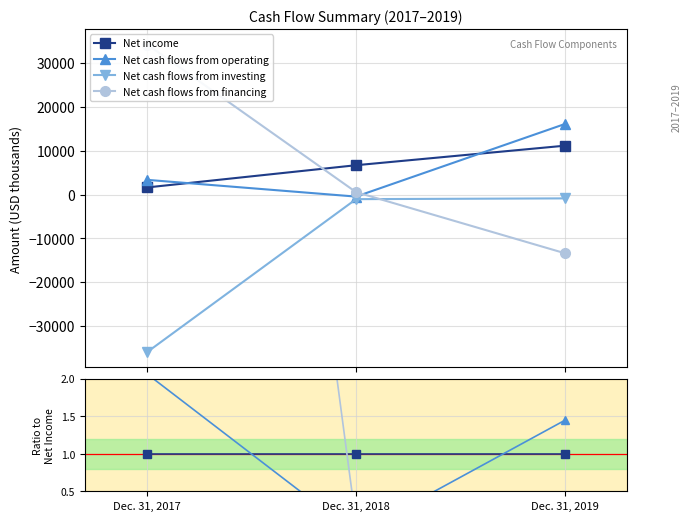

The Net cash flows from operating series shows -0.0 at Dec. 31, 2018. True or false?

False